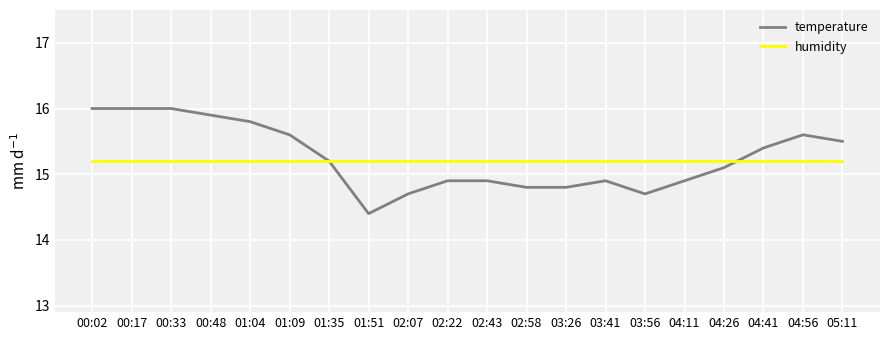

Where does the temperature series first go above 15?

00:02